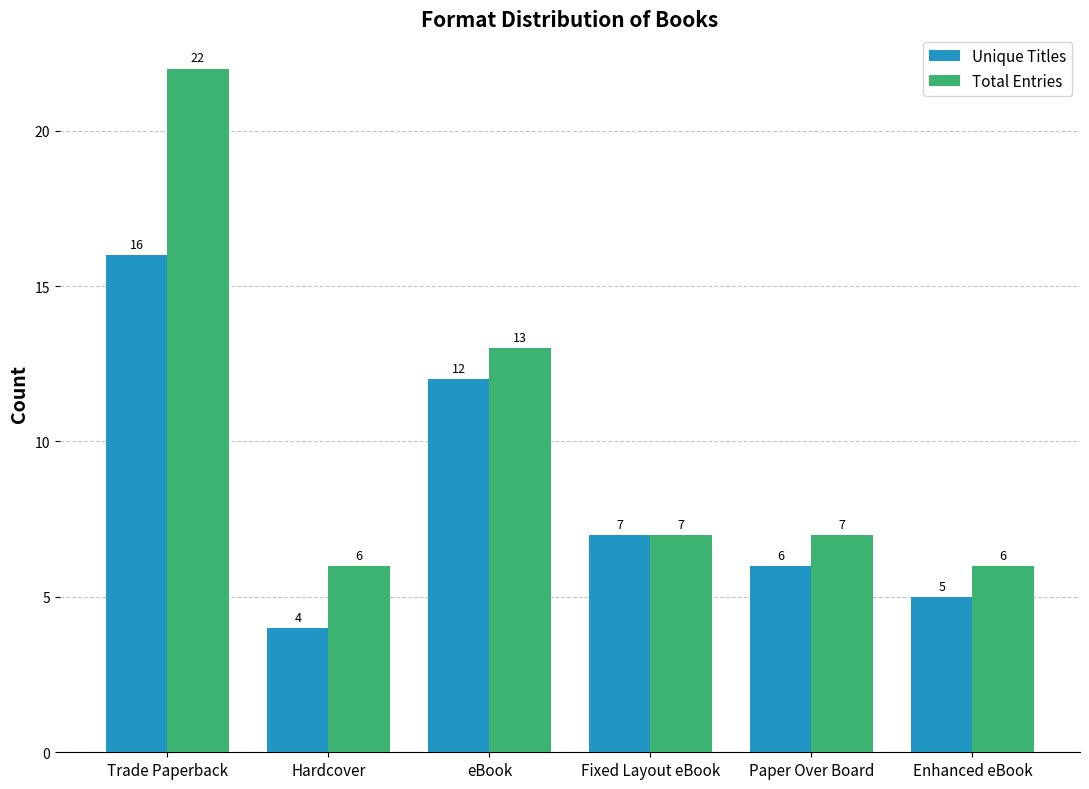

True or false: Unique Titles has a value of 3 at Paper Over Board.

False